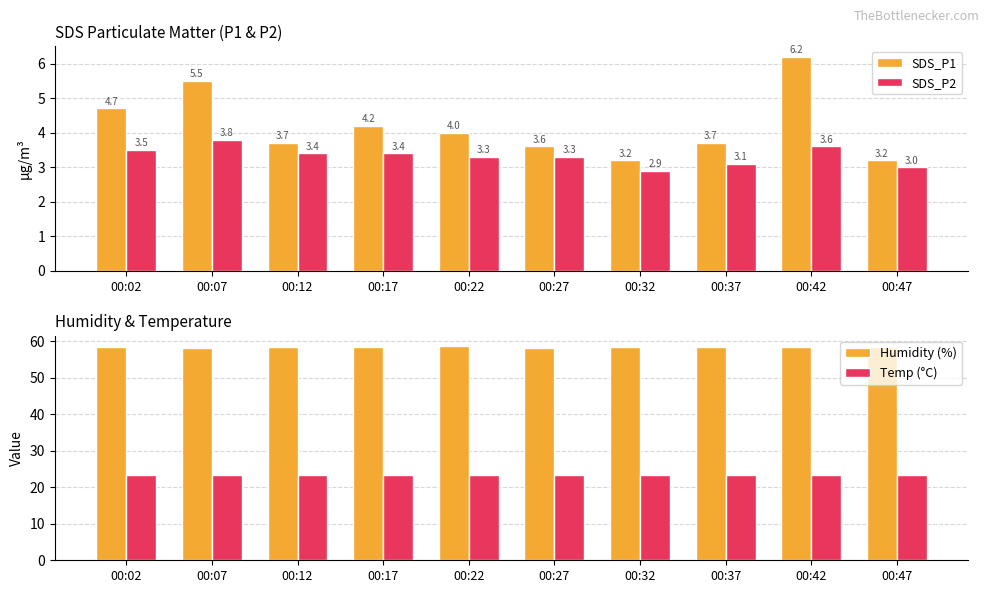

Reading left to right, transcribe all the data shown in this chart.

SDS_P1: 00:02=4.7	00:07=5.5	00:12=3.7	00:17=4.2	00:22=4.0	00:27=3.6	00:32=3.2	00:37=3.7	00:42=6.2	00:47=3.2
SDS_P2: 00:02=3.5	00:07=3.8	00:12=3.4	00:17=3.4	00:22=3.3	00:27=3.3	00:32=2.9	00:37=3.1	00:42=3.6	00:47=3.0
Humidity (%): 00:02=58.5	00:07=58.2	00:12=58.3	00:17=58.3	00:22=58.6	00:27=58.2	00:32=58.3	00:37=58.4	00:42=58.3	00:47=58.5
Temp (°C): 00:02=23.4	00:07=23.4	00:12=23.4	00:17=23.4	00:22=23.3	00:27=23.3	00:32=23.3	00:37=23.3	00:42=23.3	00:47=23.3